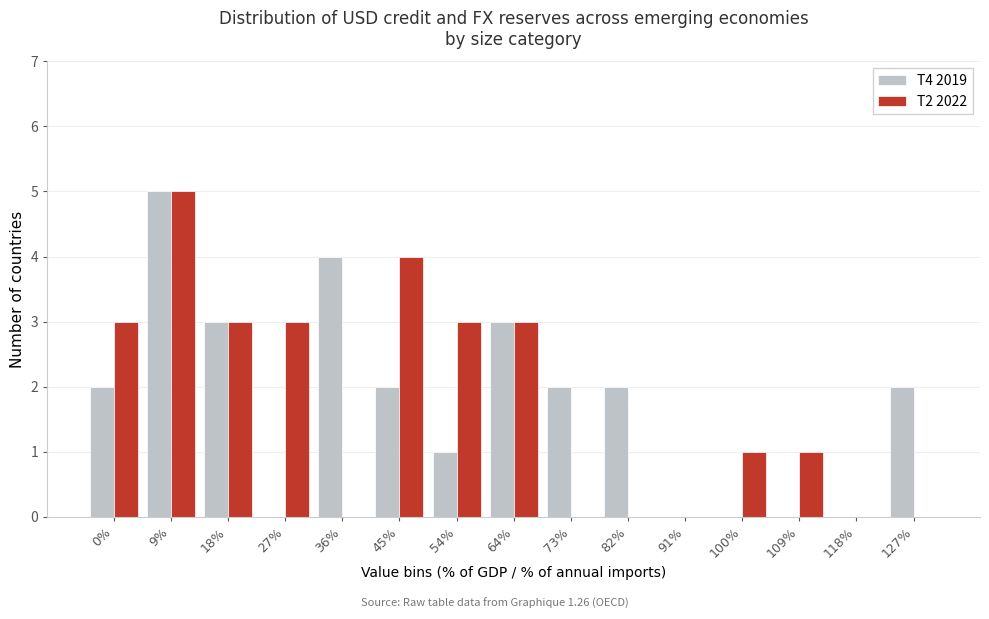

Reading left to right, list all the values displayed in this chart.

T4 2019: 0%=2	9%=5	18%=3	27%=0	36%=4	45%=2	54%=1	64%=3	73%=2	82%=2	91%=0	100%=0	109%=0	118%=0	127%=2
T2 2022: 0%=3	9%=5	18%=3	27%=3	36%=0	45%=4	54%=3	64%=3	73%=0	82%=0	91%=0	100%=1	109%=1	118%=0	127%=0